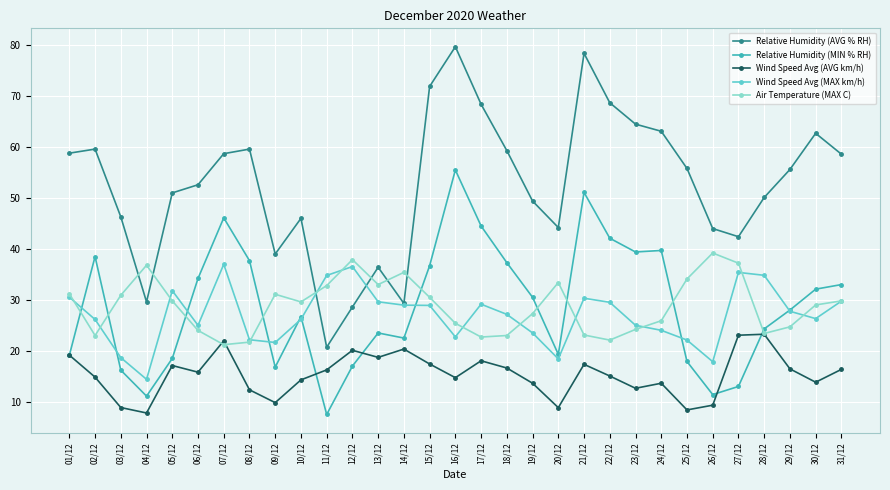

What is the approximate value of Relative Humidity (MIN % RH) at 18/12?

37.3